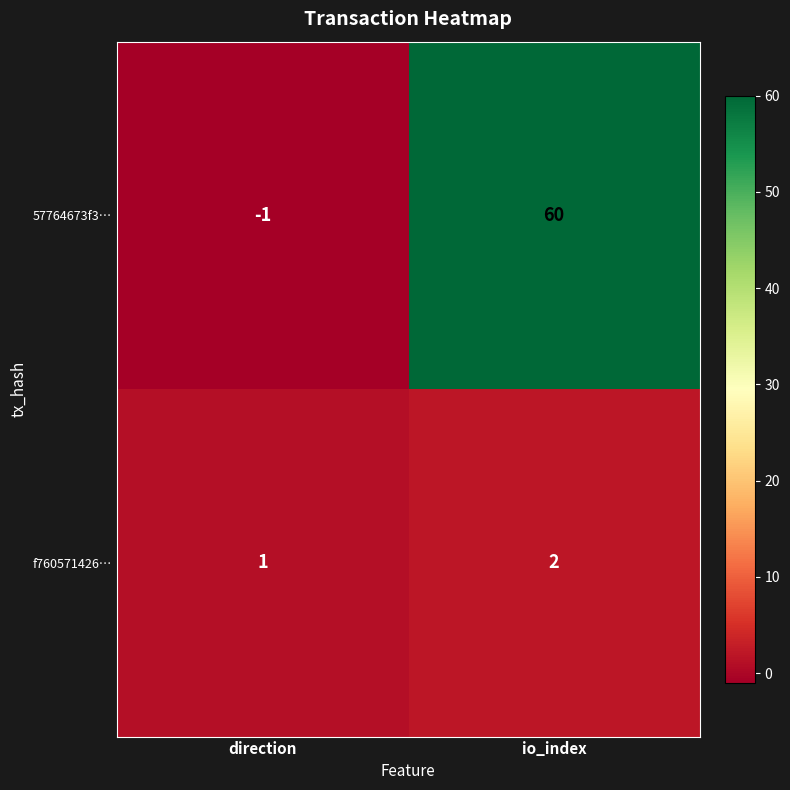

Read the 57764673f3… value at io_index.

60